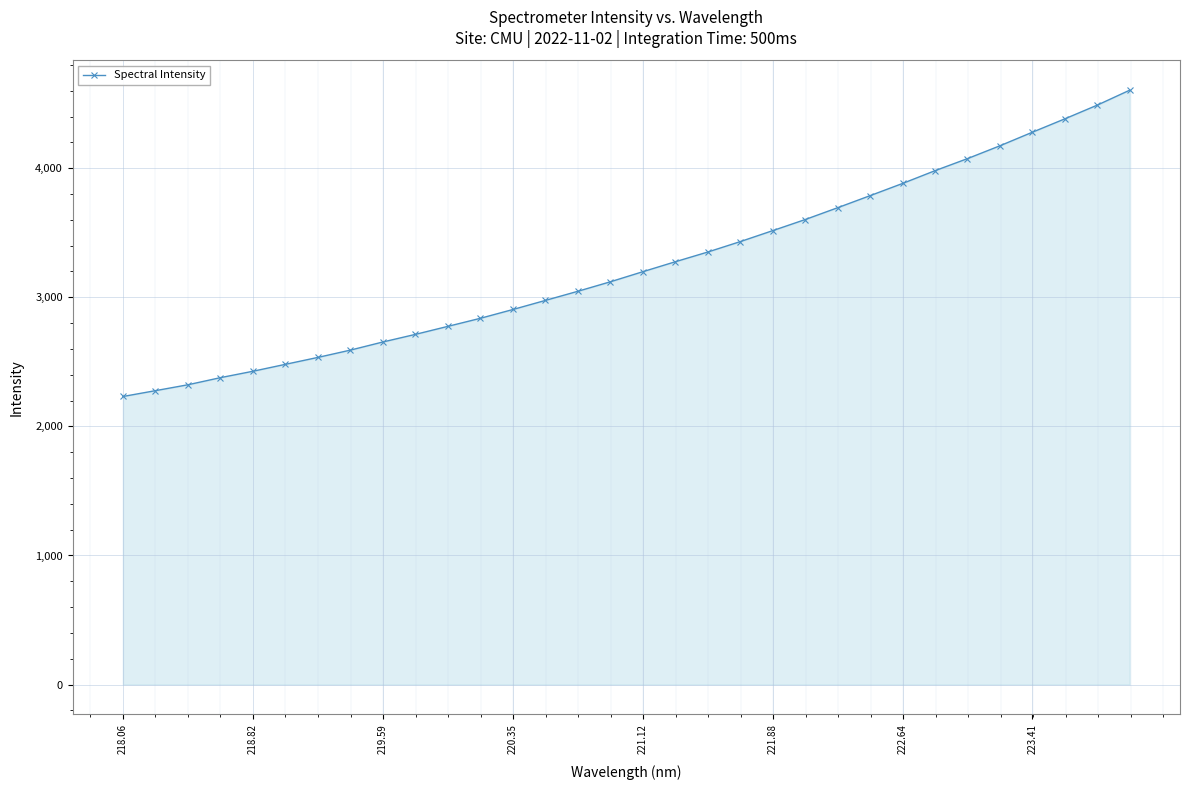

What is the difference between the maximum and second lowest values?

2327.6